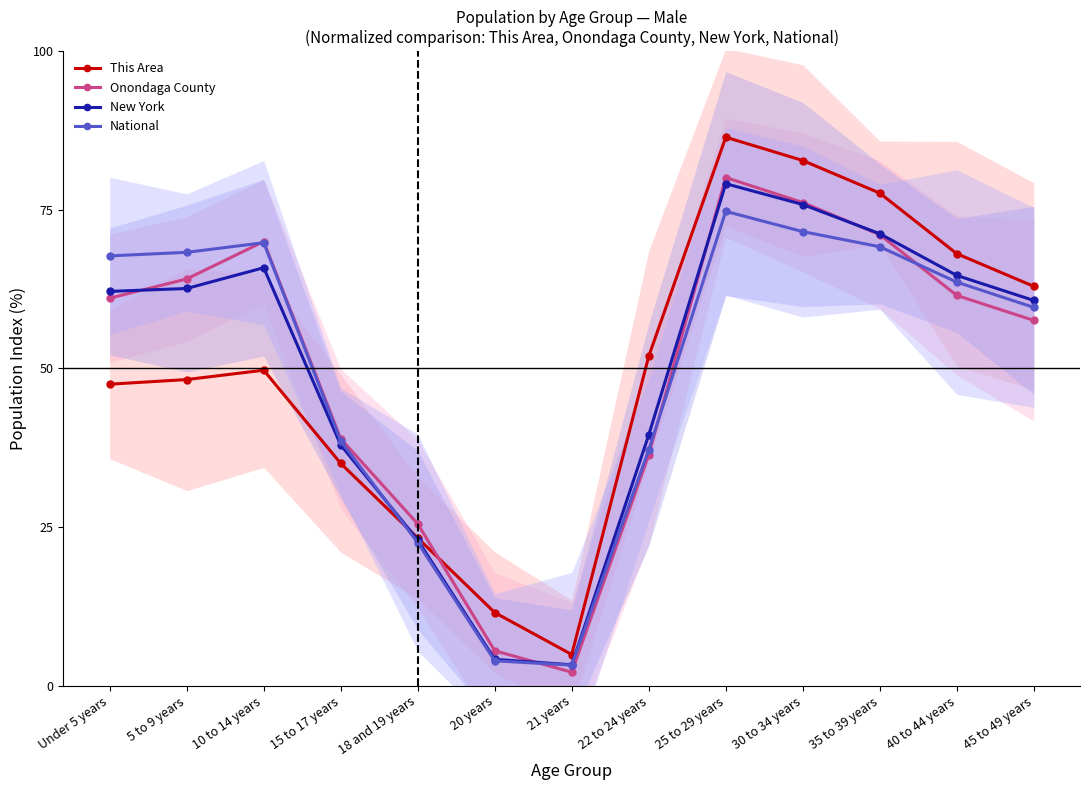

True or false: National has more than 2 interior local peaks.

False